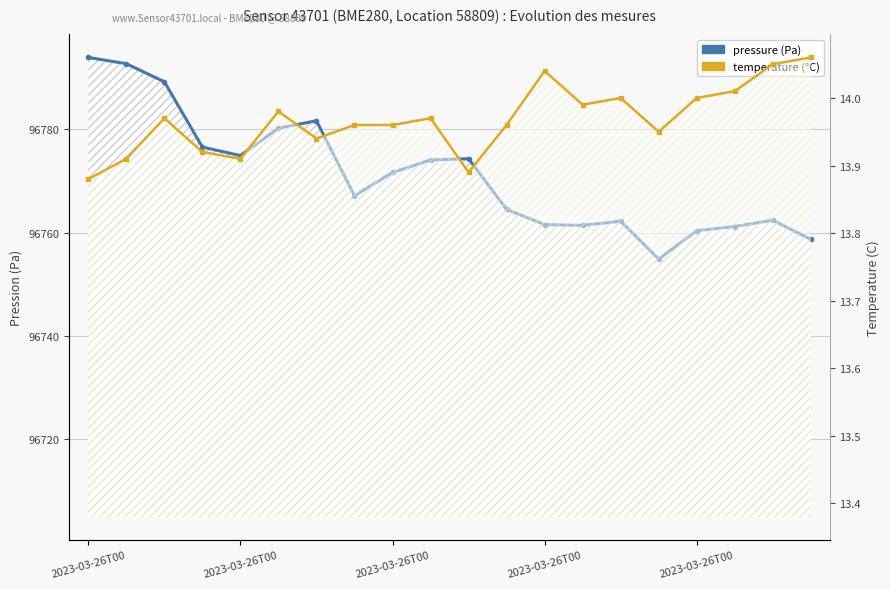

Is it true that temperature equals 14.0 at 5?

True